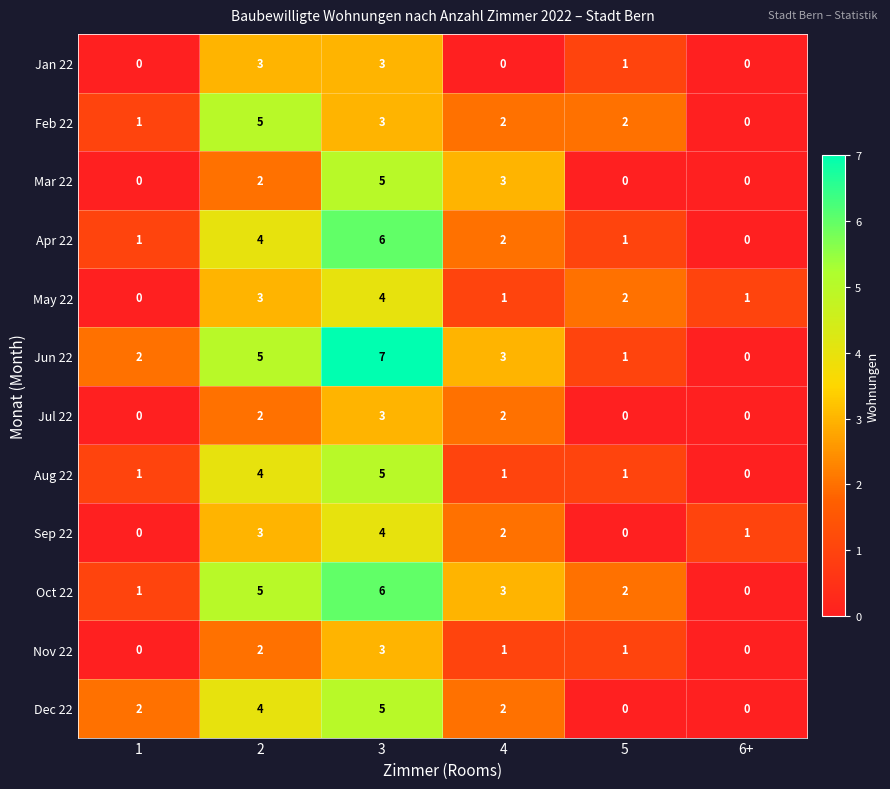

At which category is the sum across all series the highest?

3